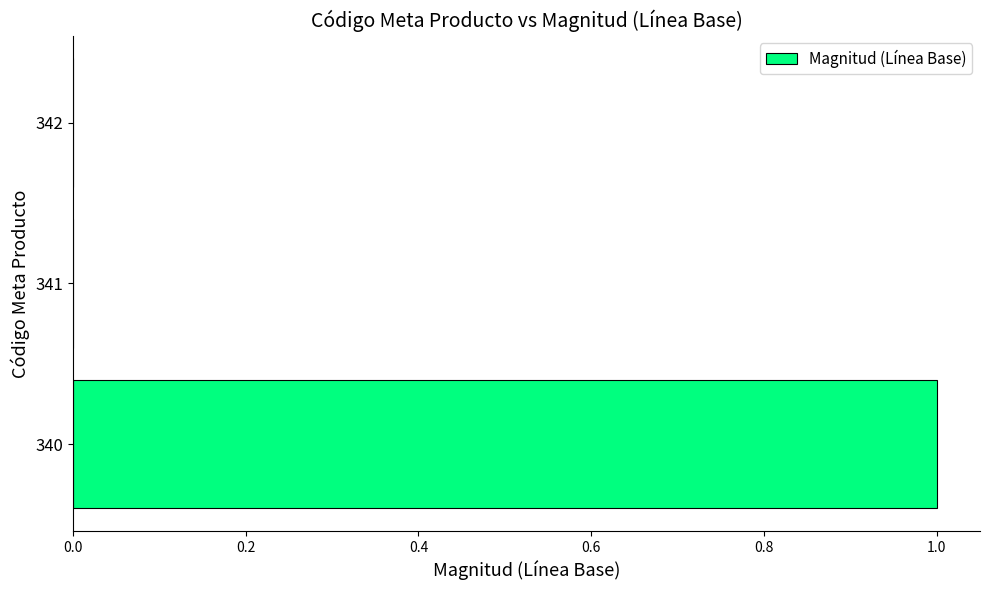

What is the sum of all values?

1.0